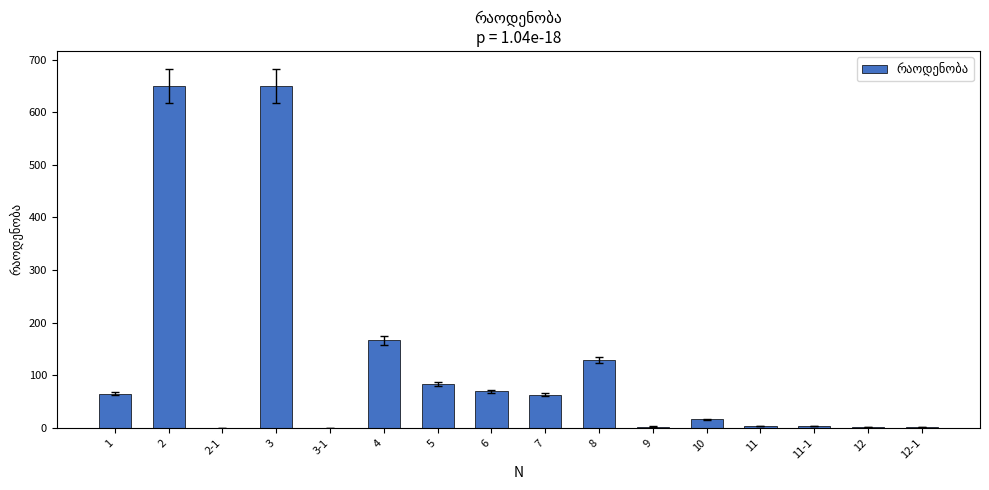

What is the sum of the values at 6 and 8?

198.1